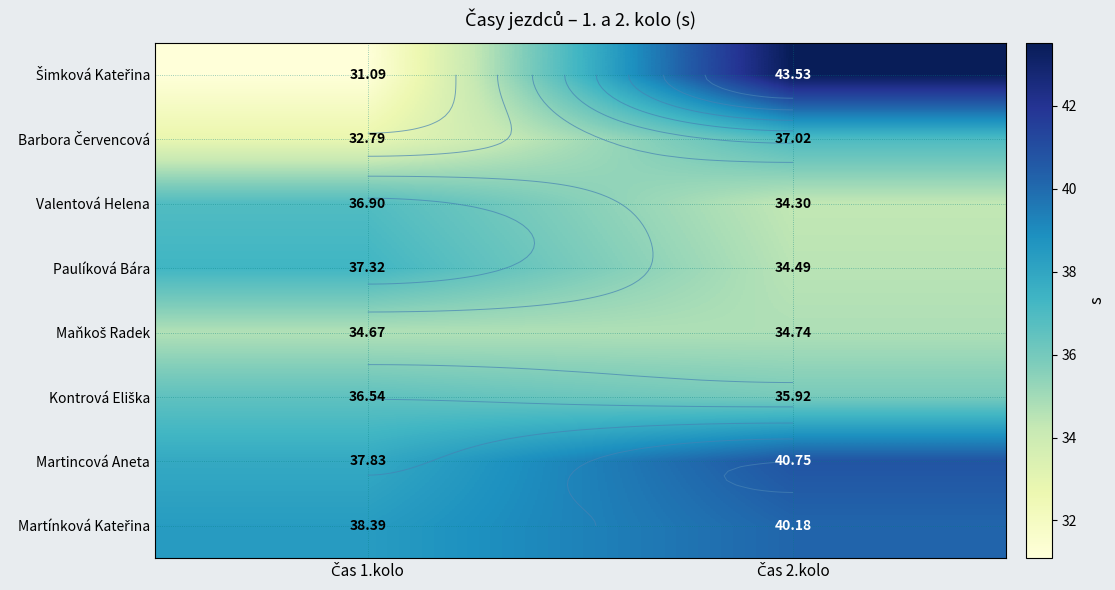

The value of Paulíková Bára at Čas 1.kolo is 37.3. True or false?

True